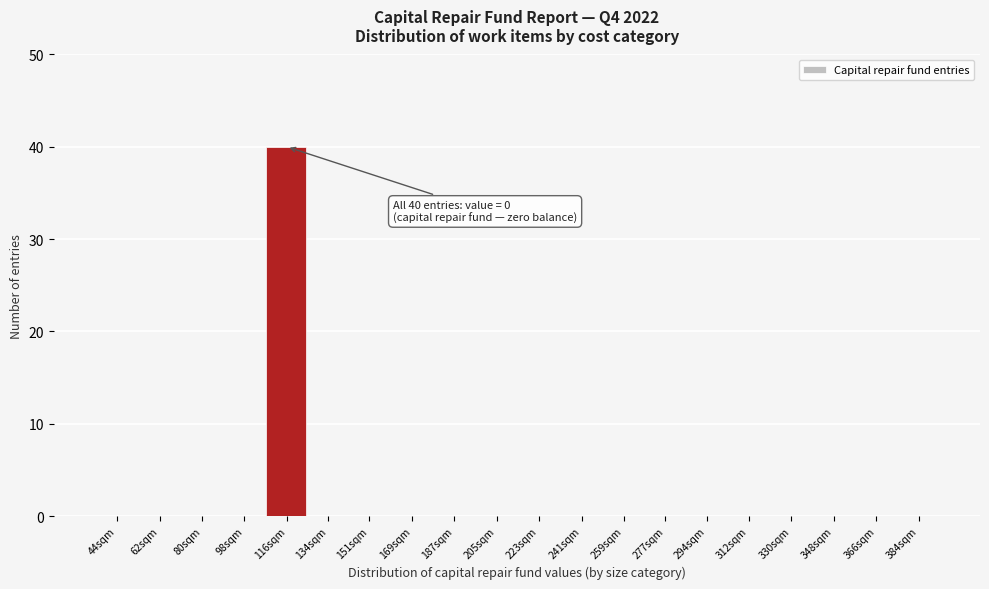

Reading left to right, what are all the values shown in this chart?

44sqm=0	62sqm=0	80sqm=0	98sqm=0	116sqm=40	134sqm=0	151sqm=0	169sqm=0	187sqm=0	205sqm=0	223sqm=0	241sqm=0	259sqm=0	277sqm=0	294sqm=0	312sqm=0	330sqm=0	348sqm=0	366sqm=0	384sqm=0